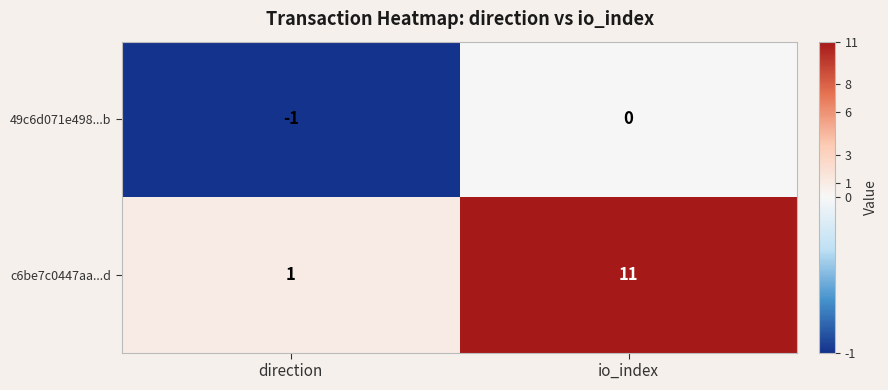

The 49c6d071e498...b series shows -1 at io_index. True or false?

False